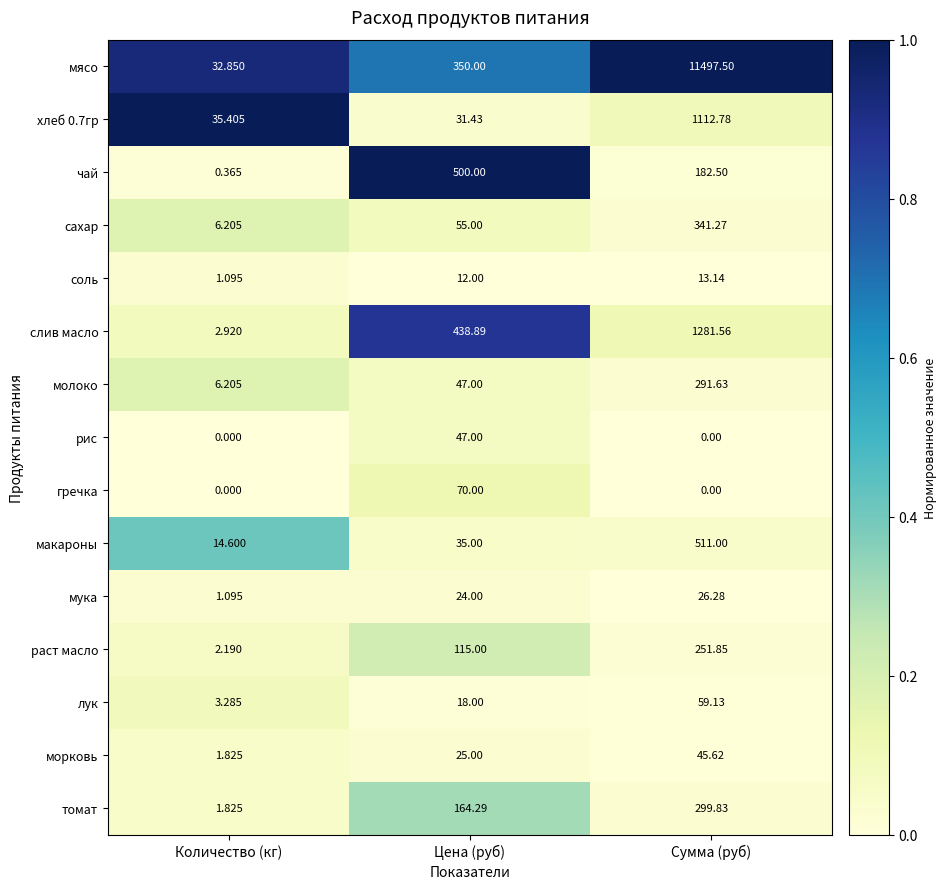

At which category is the sum across all series the highest?

Сумма (руб)